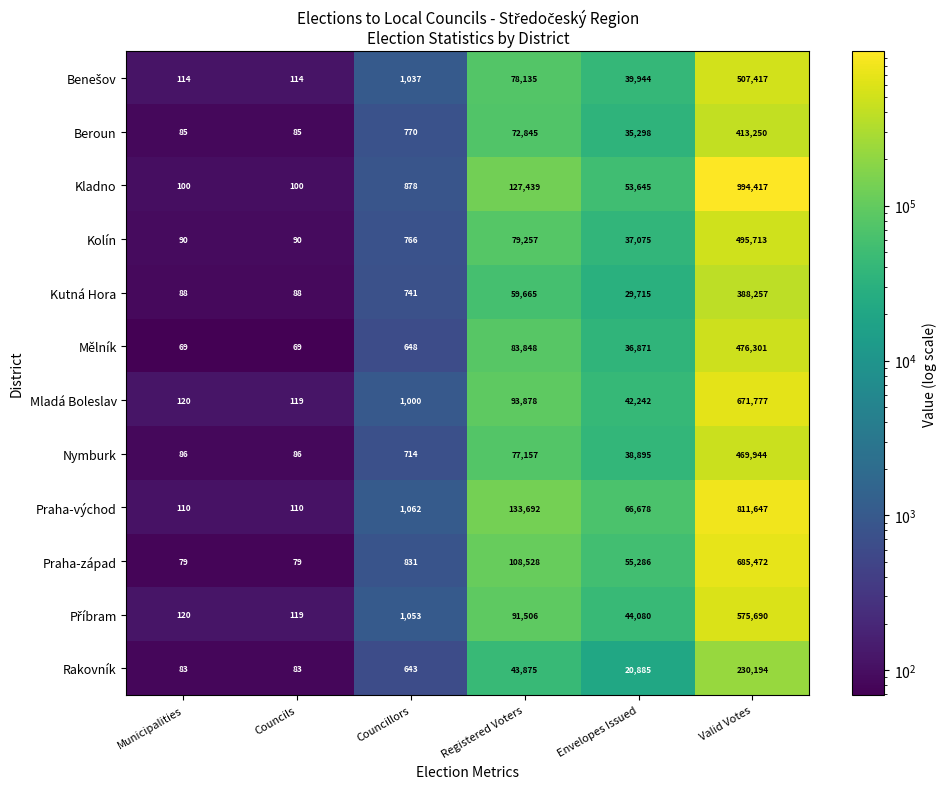

At which label is Mladá Boleslav closest to 335948?

Registered Voters